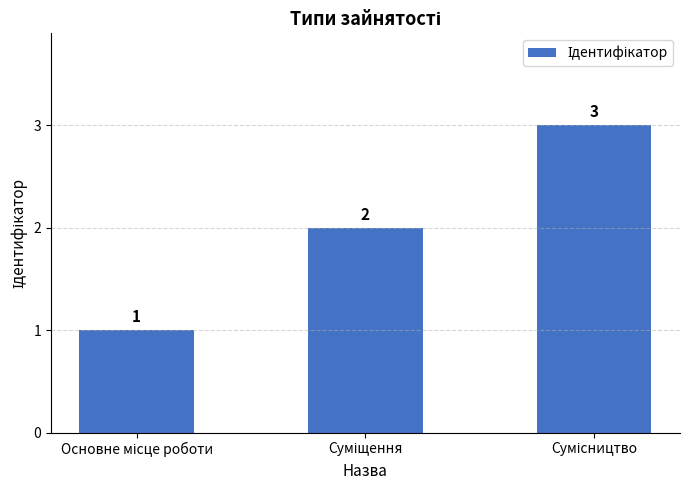

What is the greatest value displayed?

3